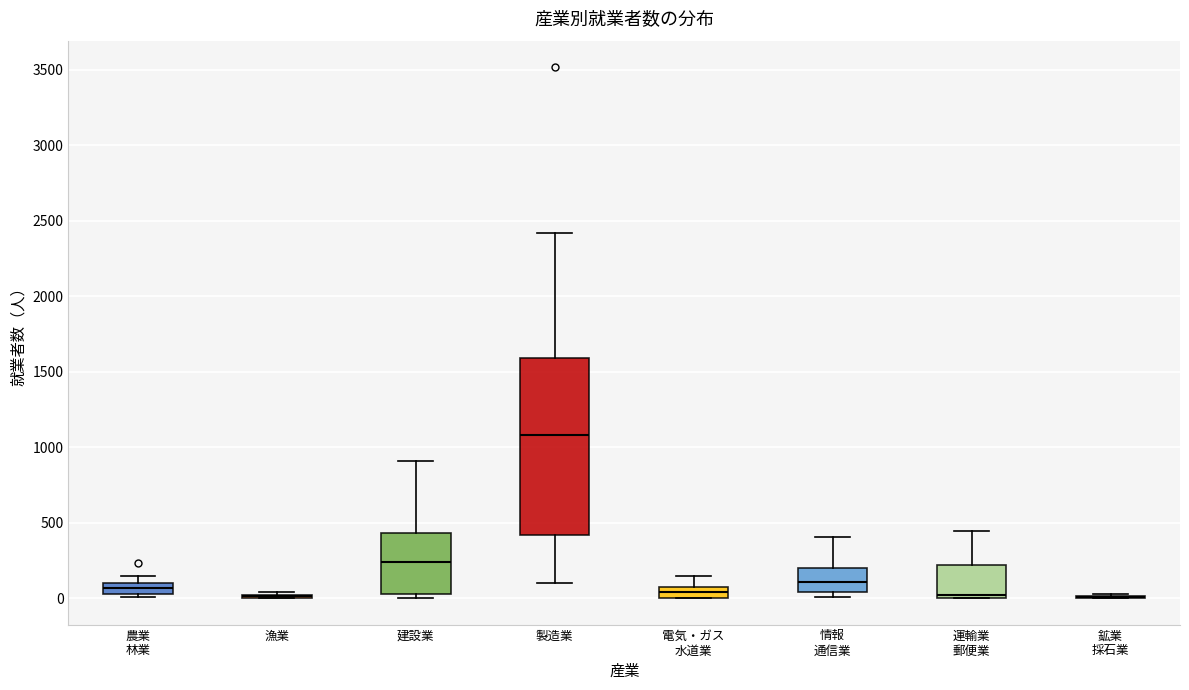

Comparing the boxes themselves (not the whiskers), which one is the tallest?

製造業